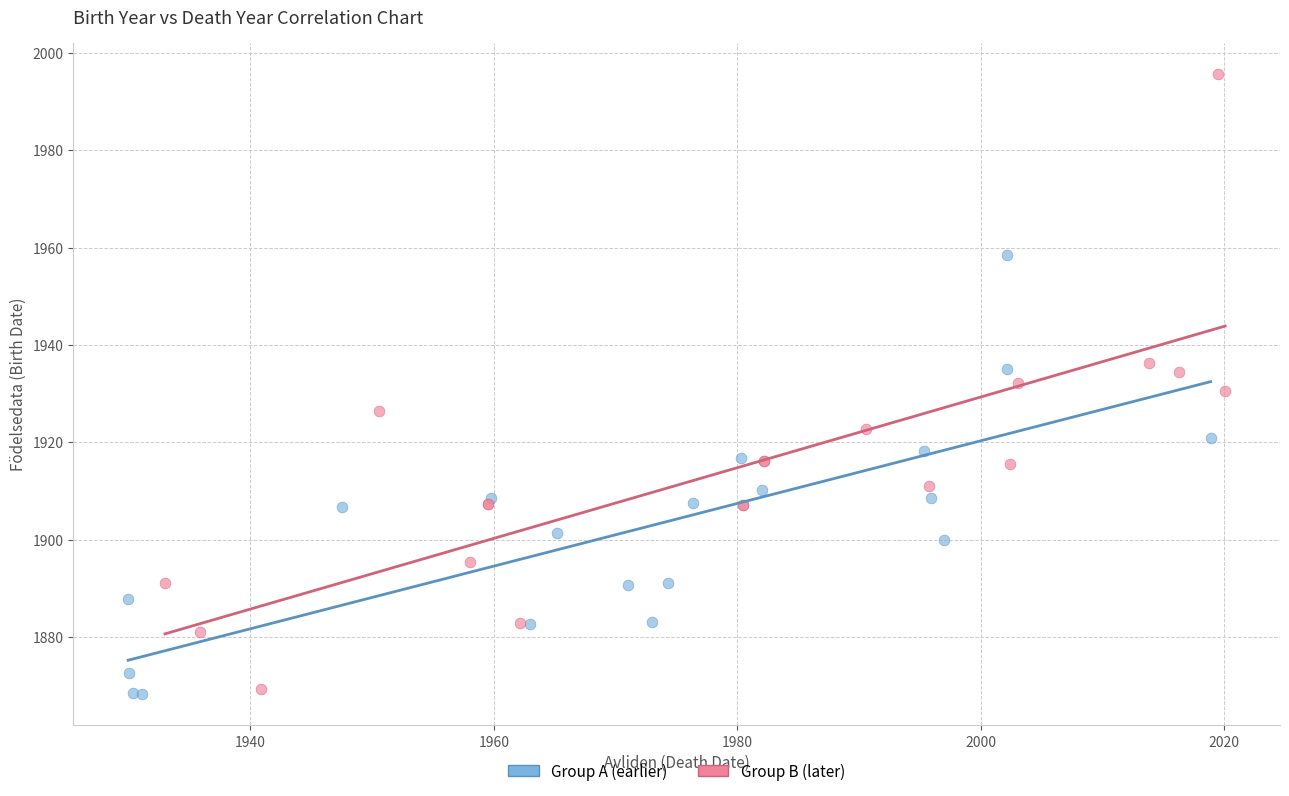

Which series has the largest Y range (max minus min)?

Group B (later)